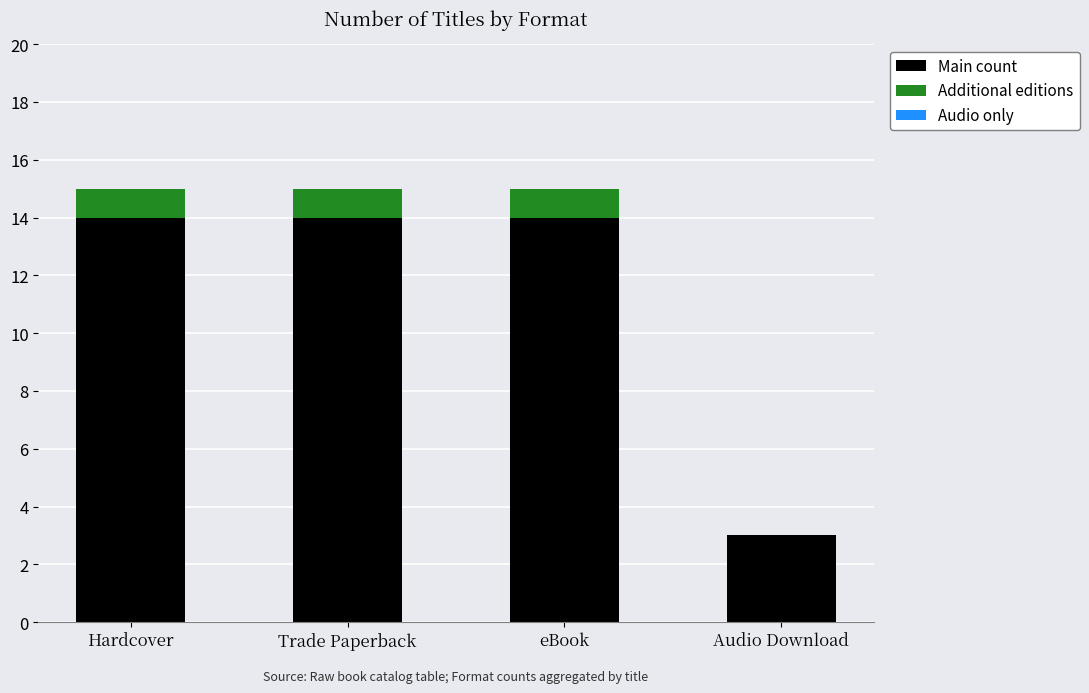

Is it true that Main count equals 9 at Trade Paperback?

False